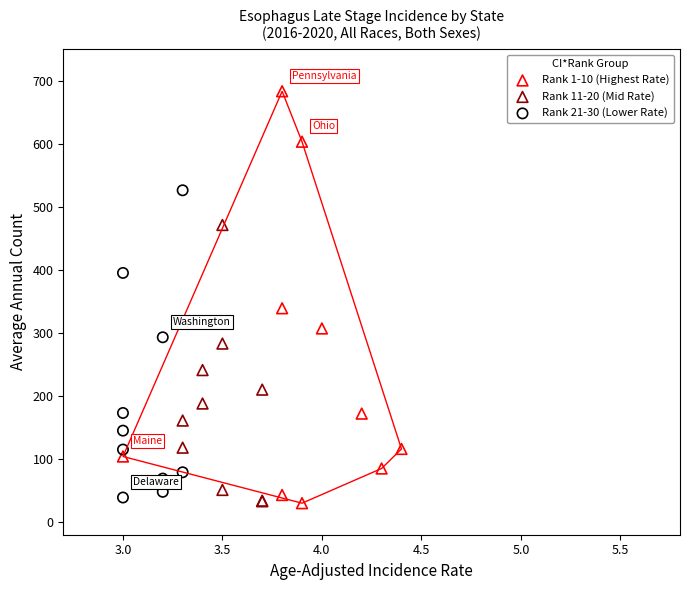

Which series contains the highest Y value?

Rank 1-10 (Highest Rate)